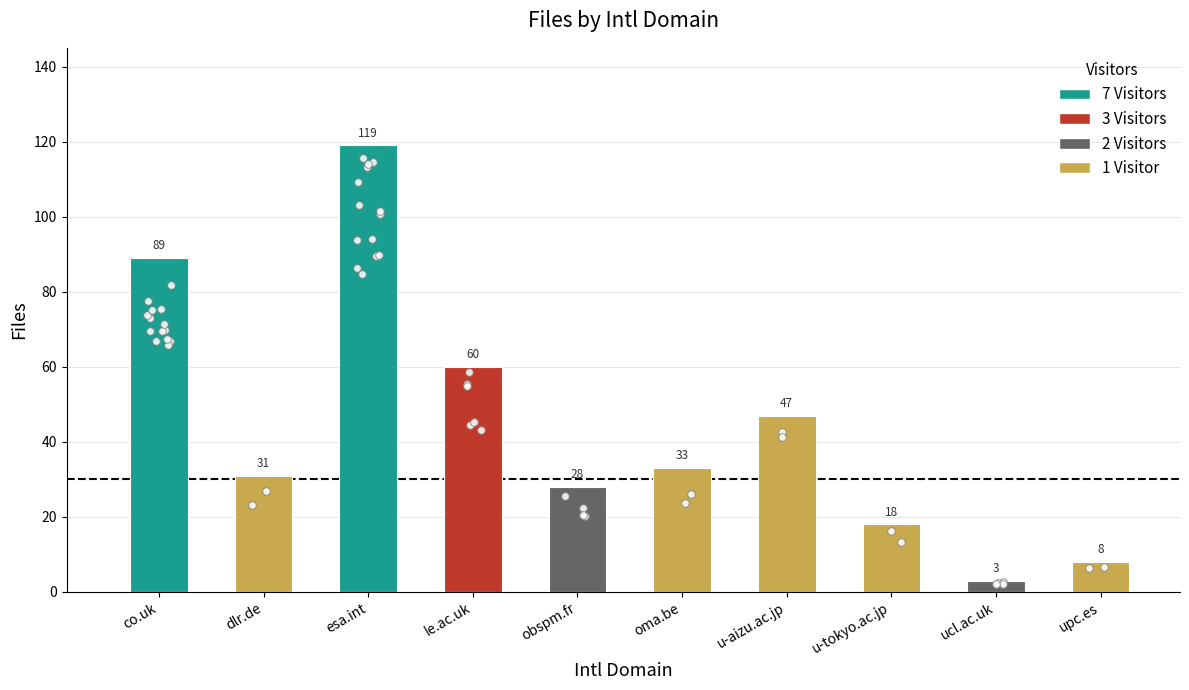

What is the ratio of the value at upc.es to the value at co.uk?

0.1